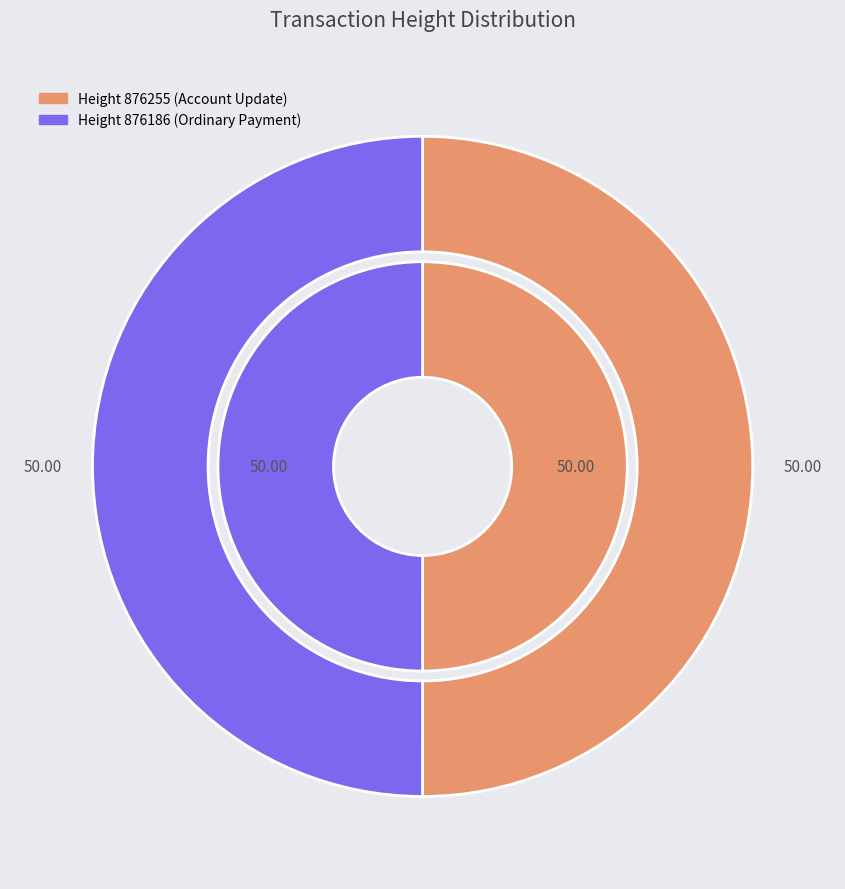

What percentage is the 876186 slice, to the nearest percent?

50%